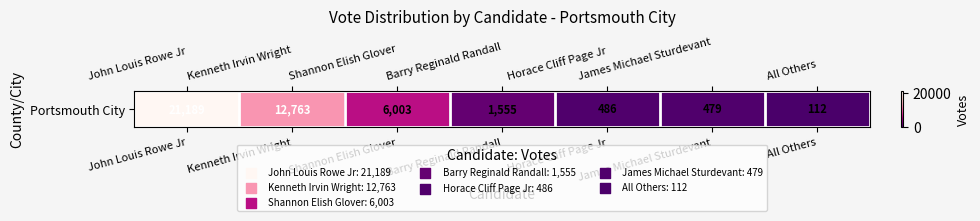

What is the sum of the values at Shannon Elish Glover and Kenneth Irvin Wright?

18766